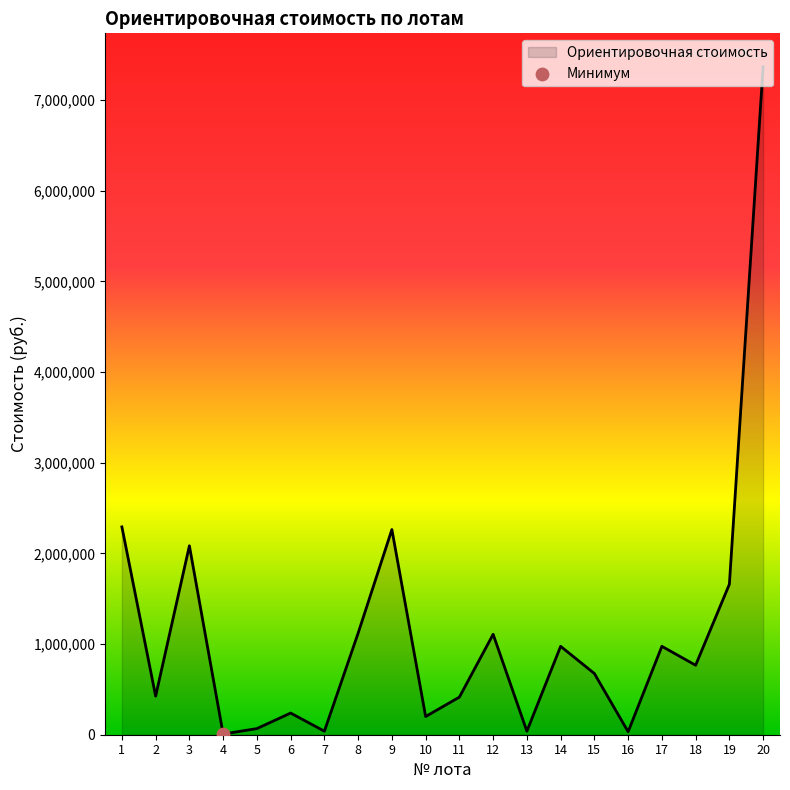

What is the ratio of the value at 20 to the value at 17?

7.6